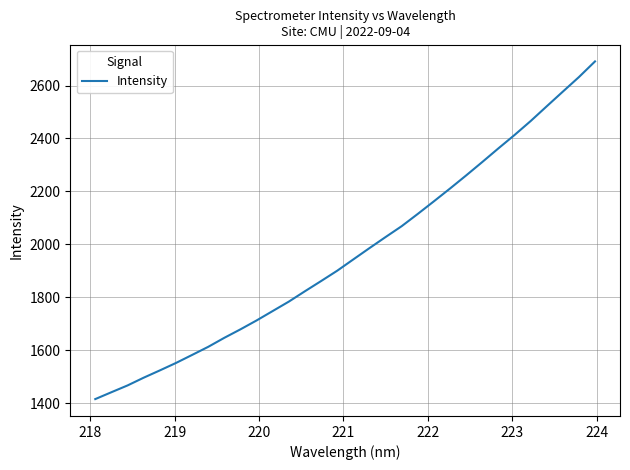

What is the difference between the maximum and second lowest values?

1250.5